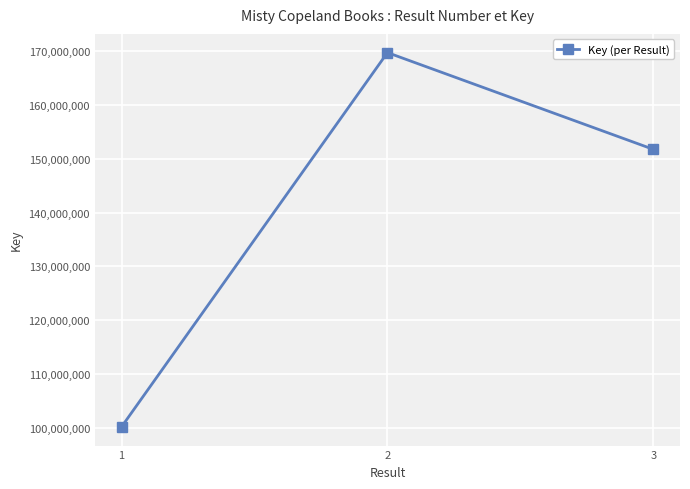

What is the maximum value shown in the chart?

169709475